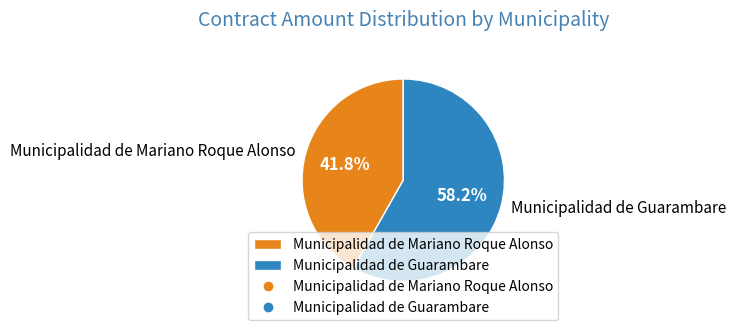

Does Municipalidad de Guarambare represent more than half of the total?

Yes